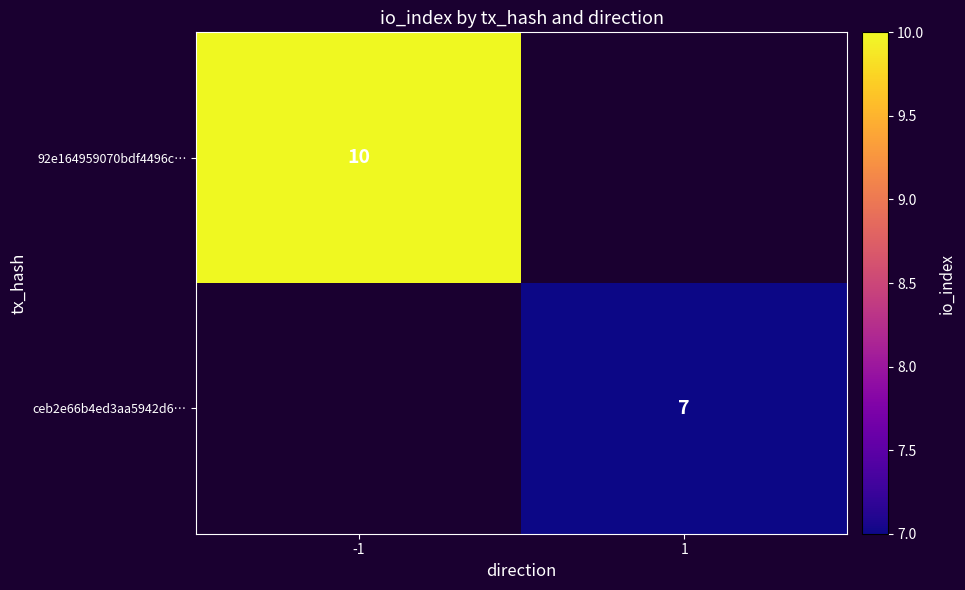

At how many categories does at least one series exceed 7?

1